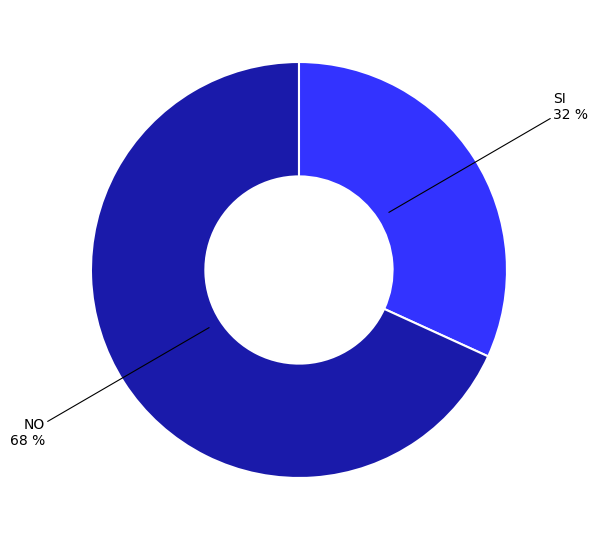

To the nearest percent, what is the difference between the largest and smallest slice percentages?

36%